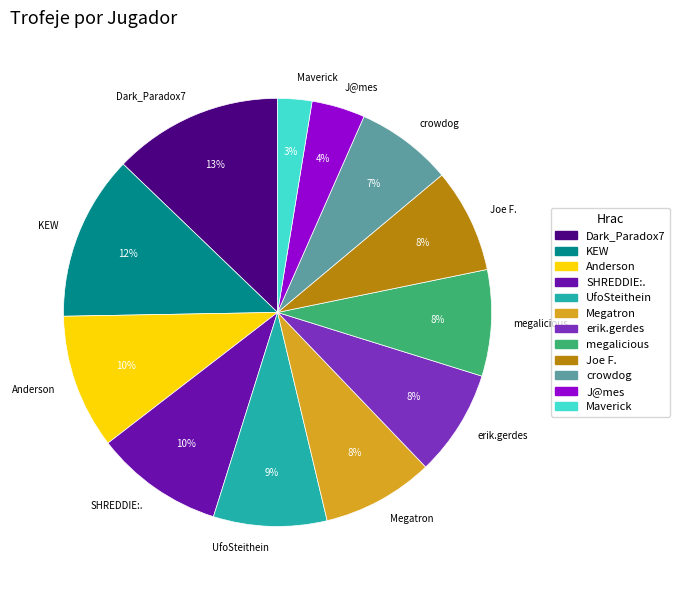

To the nearest percent, what portion does UfoSteithein represent?

9%